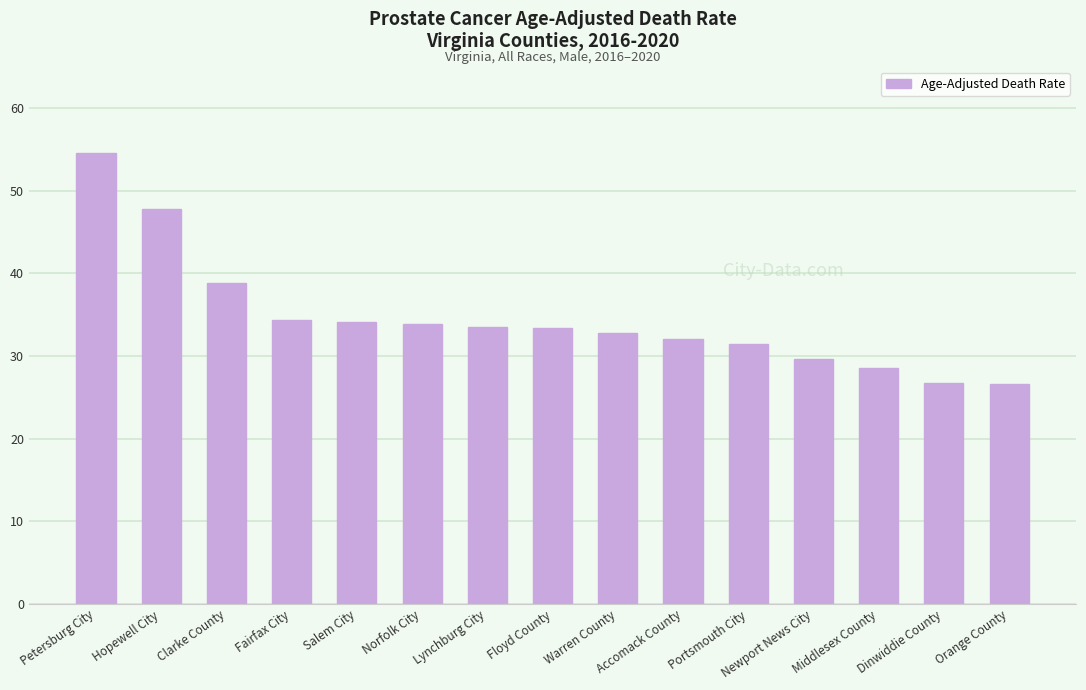

How many series are shown in this chart?

1